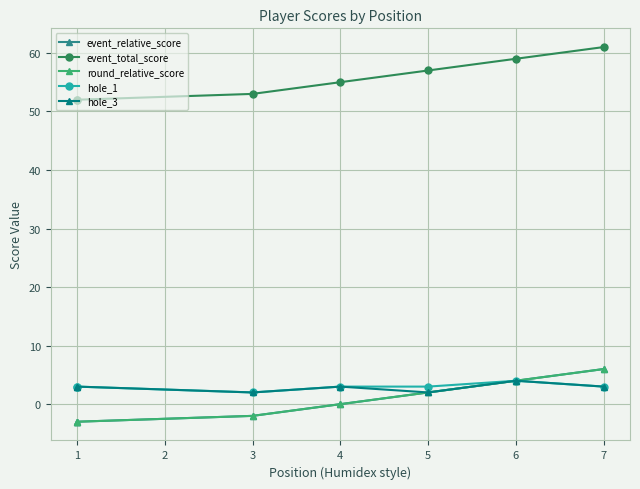

True or false: event_relative_score and event_total_score cross at least once.

False